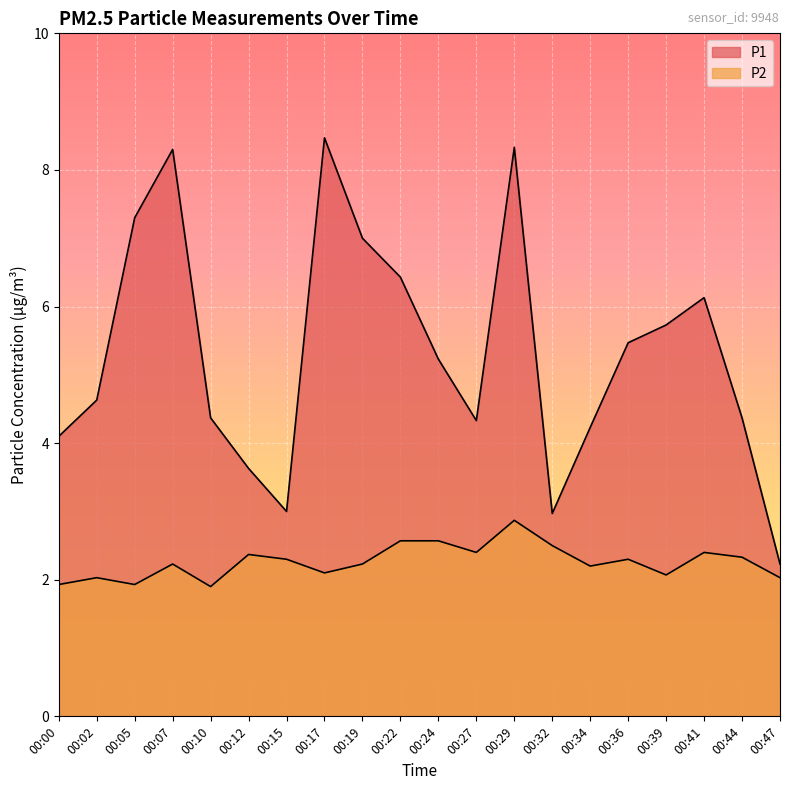

List the labels in order of P1 value, smallest first.

00:47, 00:32, 00:15, 00:12, 00:00, 00:34, 00:27, 00:10, 00:44, 00:02, 00:24, 00:36, 00:39, 00:41, 00:22, 00:19, 00:05, 00:07, 00:29, 00:17